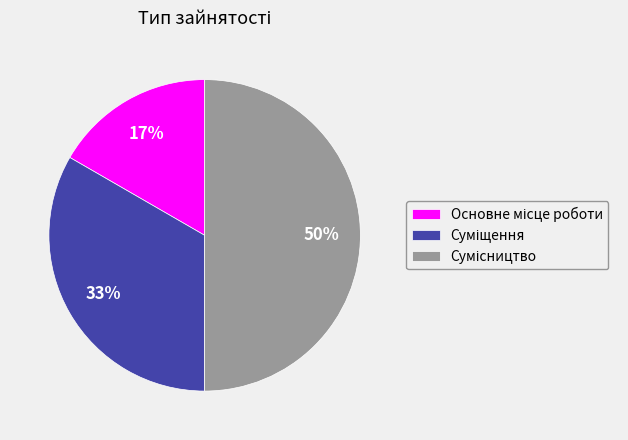

To the nearest percent, what is the average slice percentage?

33%